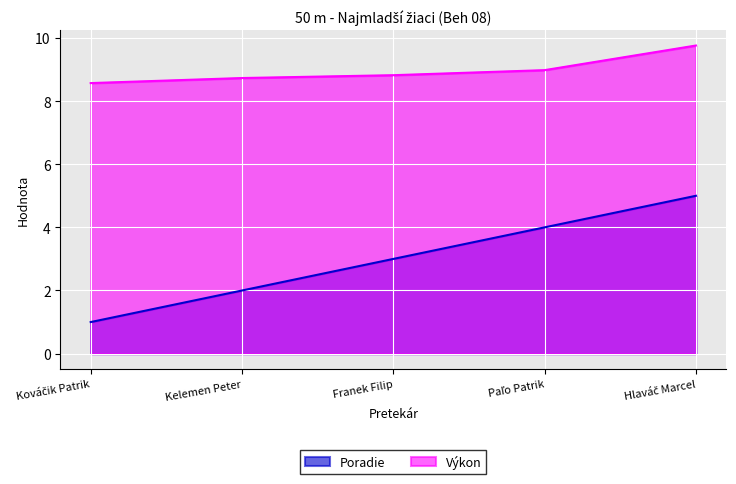

At which label does Poradie first exceed 3?

Paľo Patrik